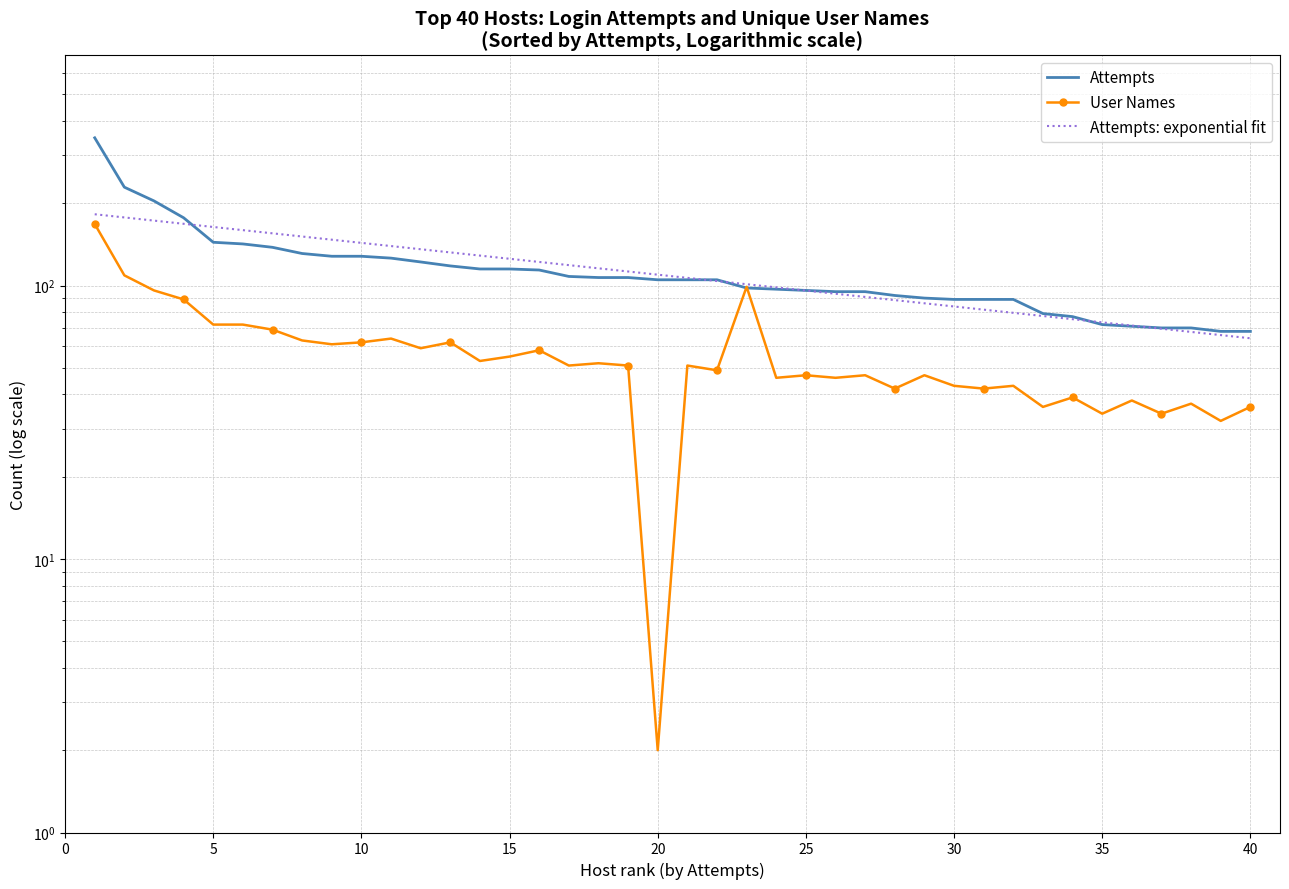

What is the value of the User Names point at the 21st from the left?

72.0